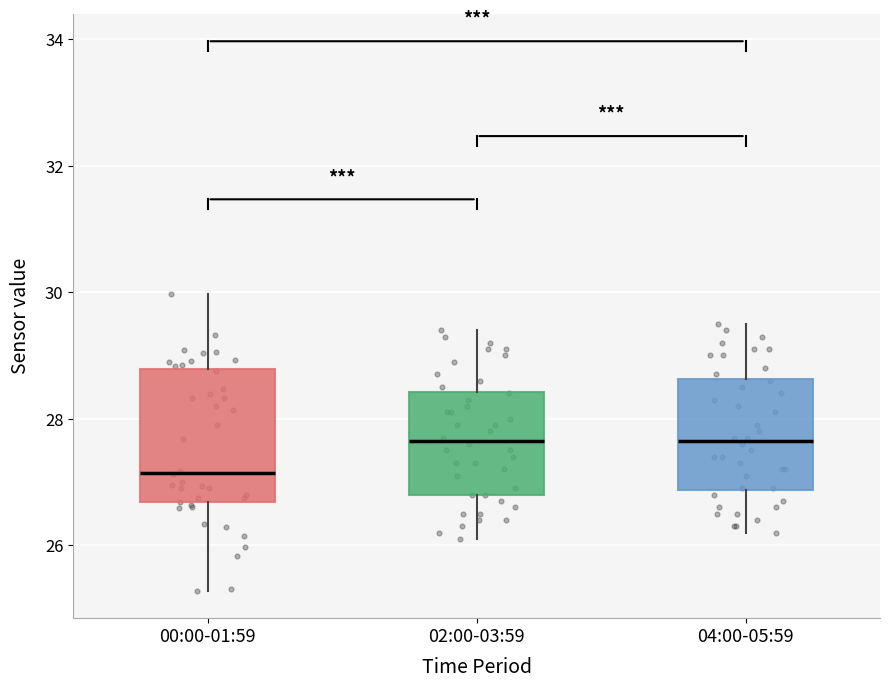

Reading left to right, read every box against the y-axis: the position of its median line, the range the box covers, and the ends of its whiskers. The values are not printed on the chart, so give them approximately, as read against the axis.

00:00-01:59: median 27.2, box 26.6 to 28.8, whiskers 25.2 to 30.0
02:00-03:59: median 27.6, box 26.8 to 28.4, whiskers 26.2 to 29.4
04:00-05:59: median 27.6, box 26.8 to 28.6, whiskers 26.2 to 29.6